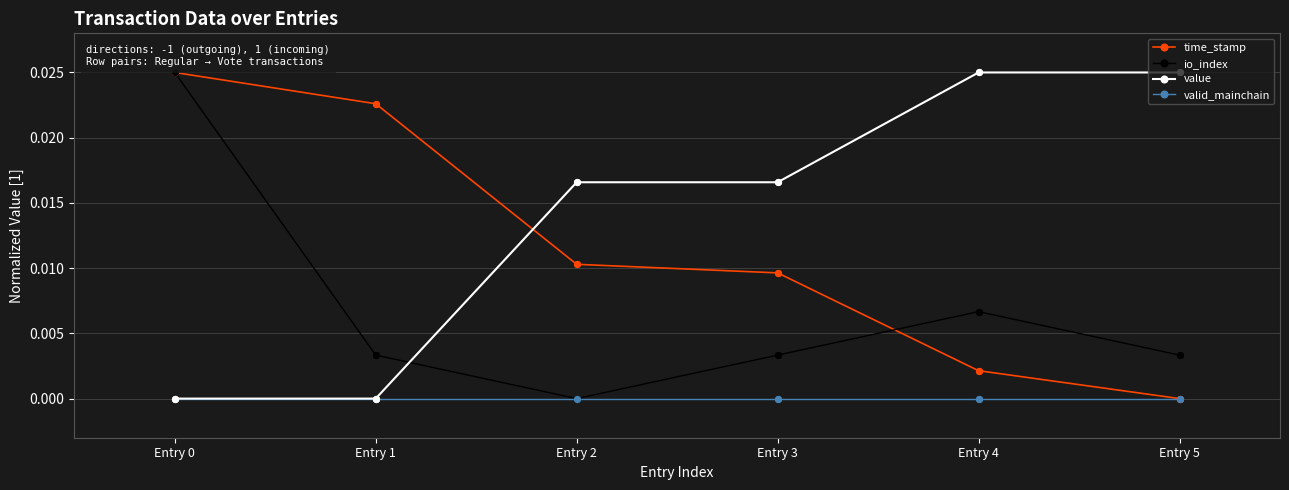

Which series has the largest total across all categories?

value